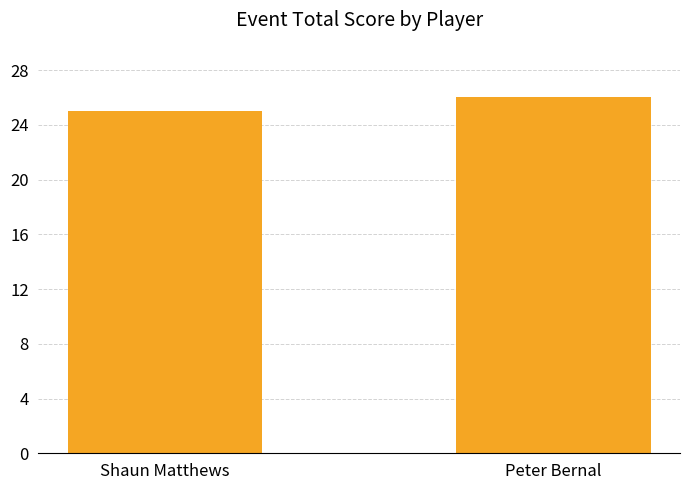

Are the bars grouped side by side (vs. stacked)?

No